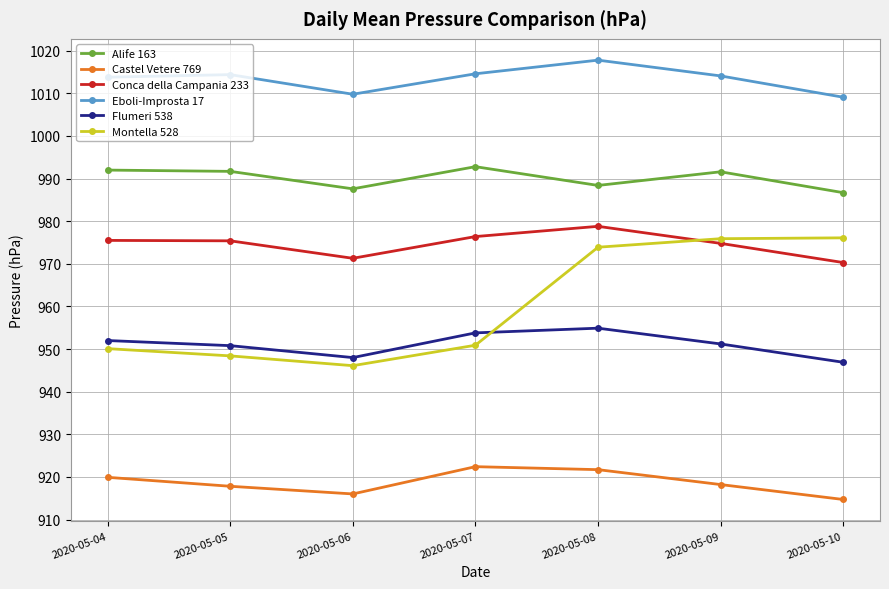

What is the approximate value of Flumeri 538 at 2020-05-04?

952.0